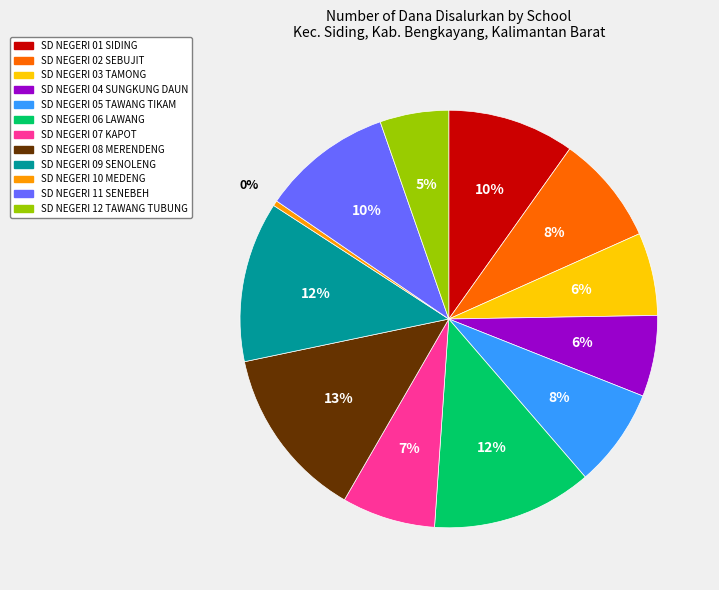

The SD NEGERI 09 SENOLENG slice represents 20% of the pie. True or false?

False